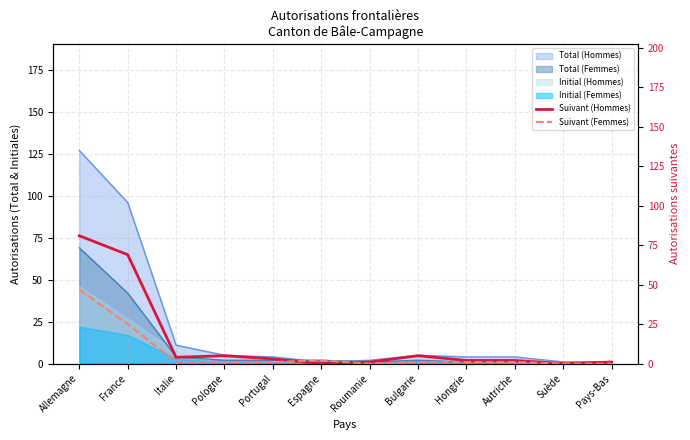

What position from the right is France?

11